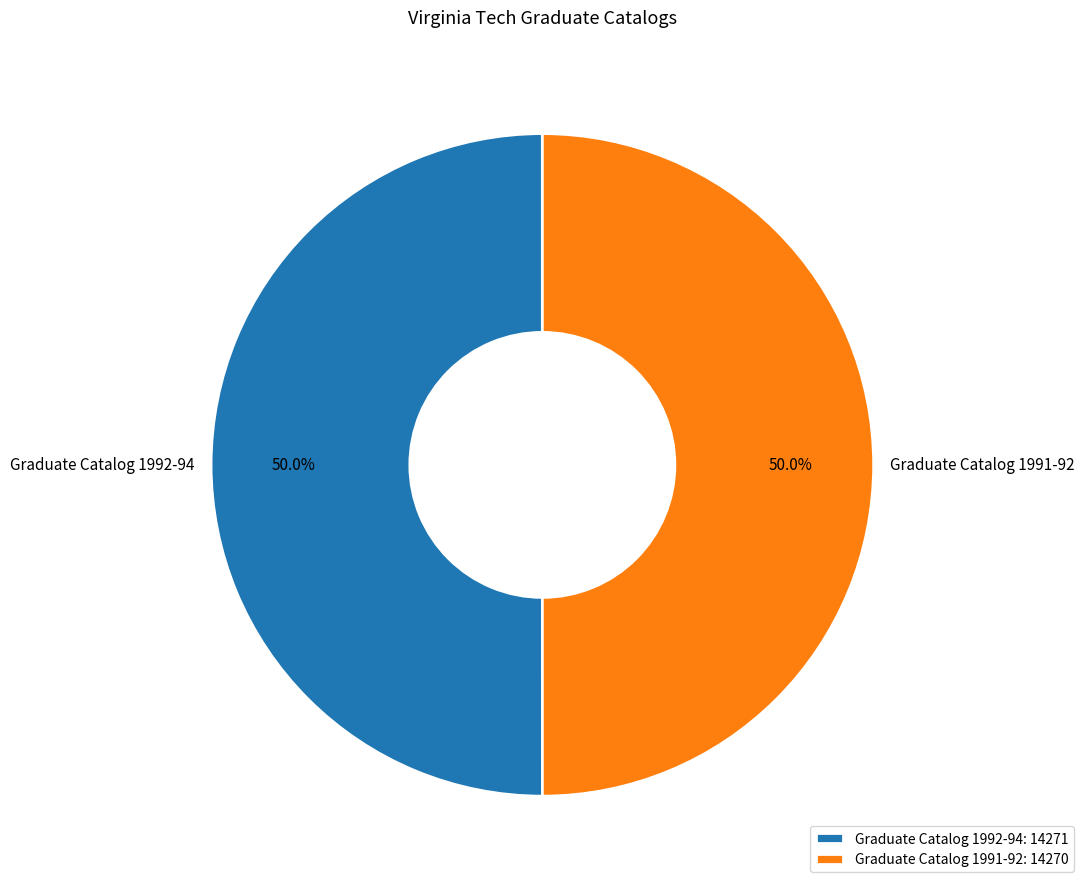

Is the sum of Graduate Catalog 1992-94 and Graduate Catalog 1991-92 greater than half?

Yes